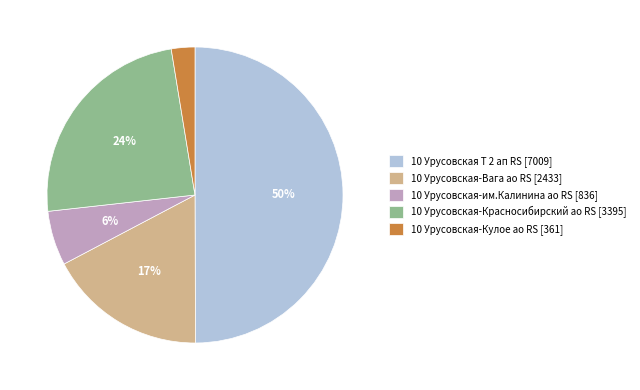

How many segments does this pie chart have?

5